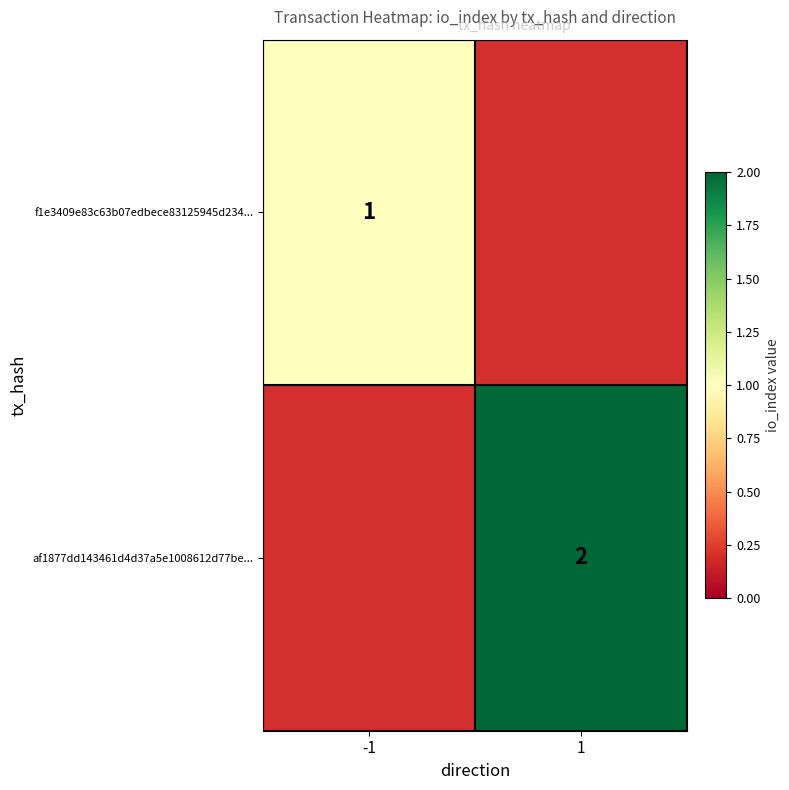

True or false: f1e3409e83c63b07edbece83125945d234... has a value of 0.5 at -1.

False